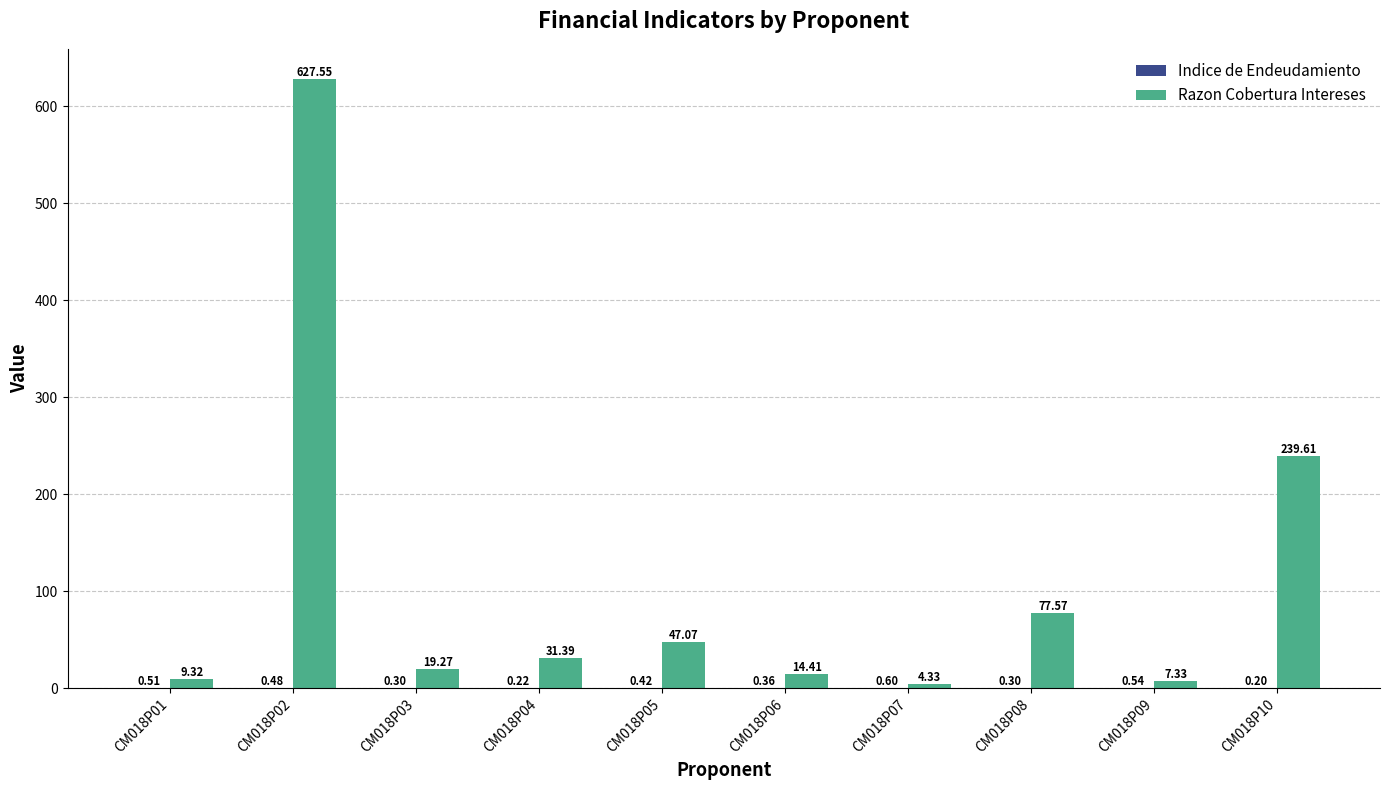

At which category does the chart reach its peak across all series?

CM018P02